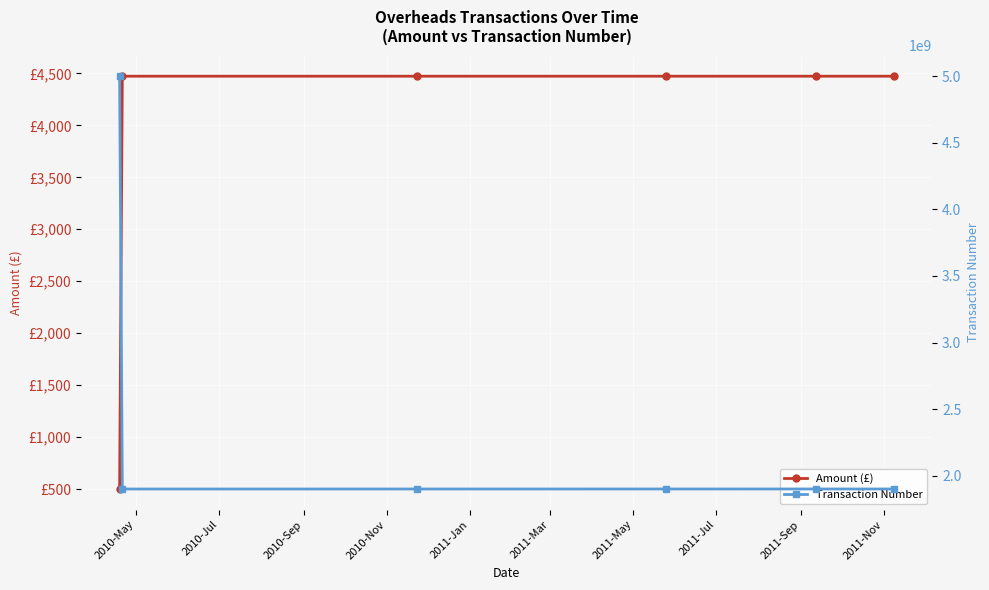

What position from the right is 2010-May?

6